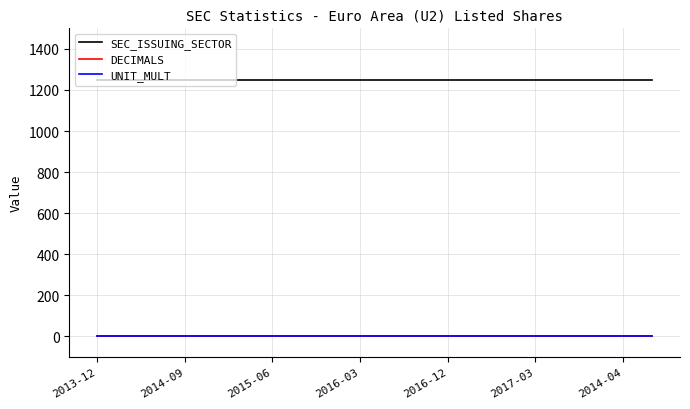

True or false: UNIT_MULT and SEC_ISSUING_SECTOR cross at least once.

False